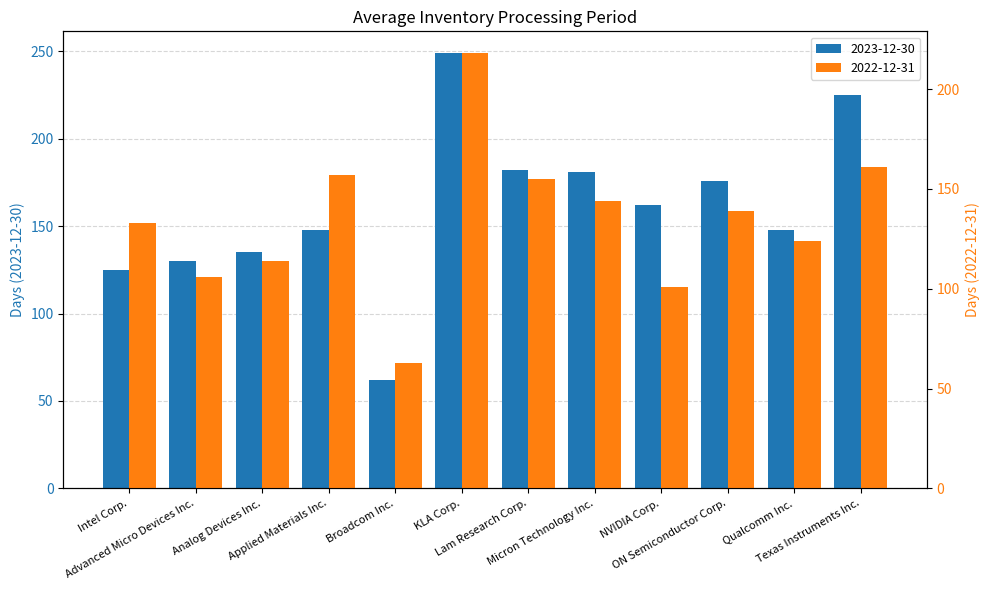

Reading left to right, list all the values displayed in this chart.

2023-12-30: 125	130	135	148	62	249	182	181	162	176	148	225
2022-12-31: 133	106	114	157	63	218	155	144	101	139	124	161